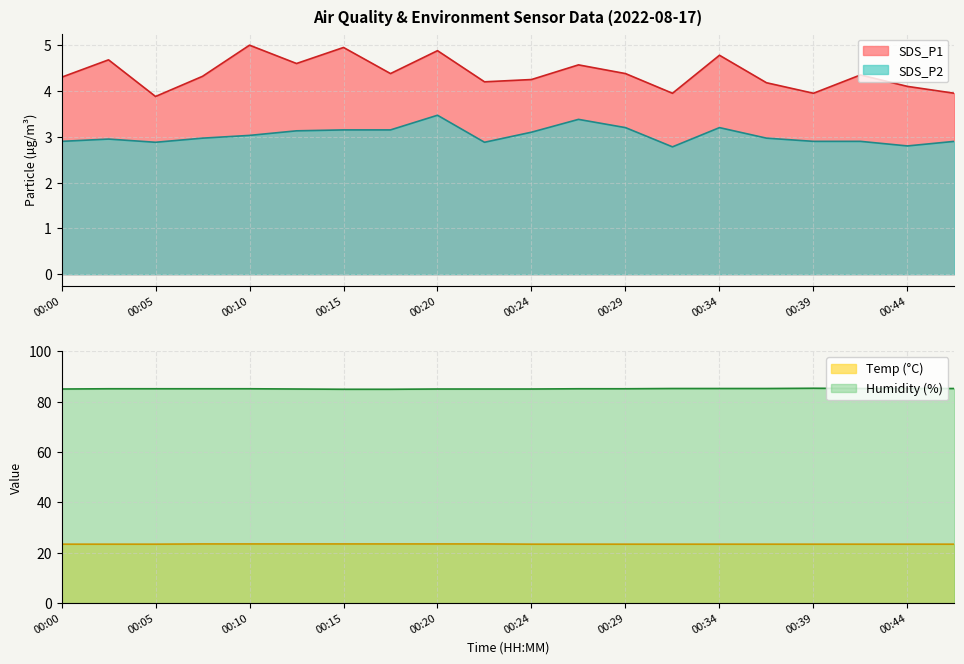

Which category has the lowest value across all series?

00:32